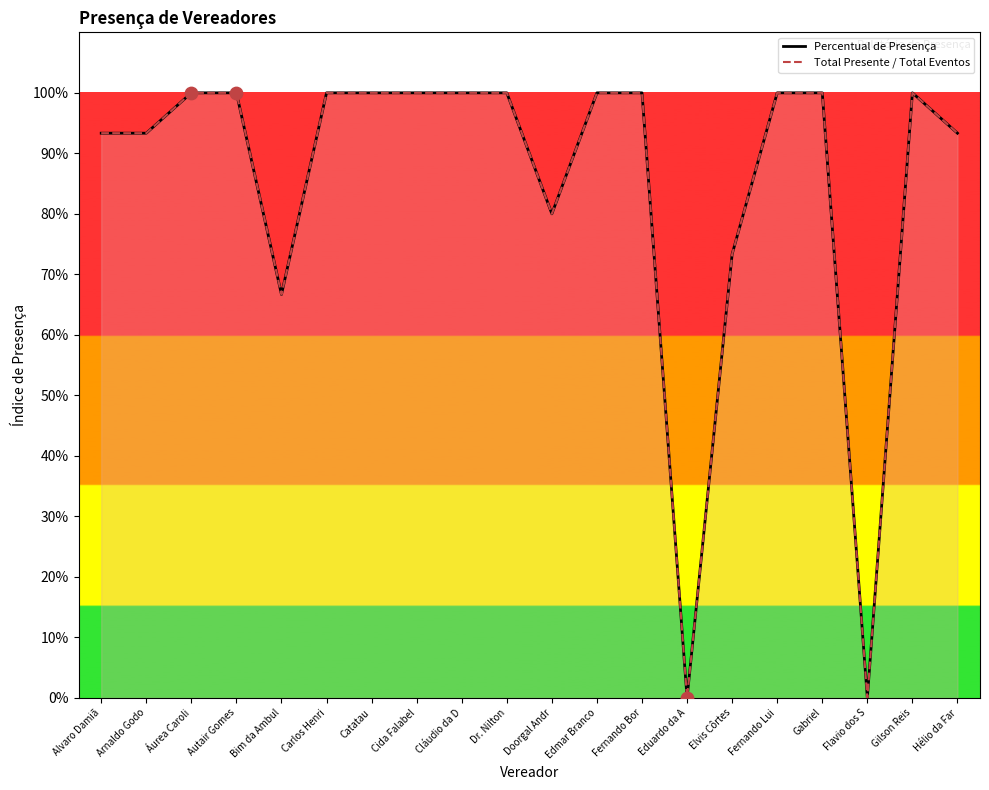

At how many categories does at least one series exceed 0?

18